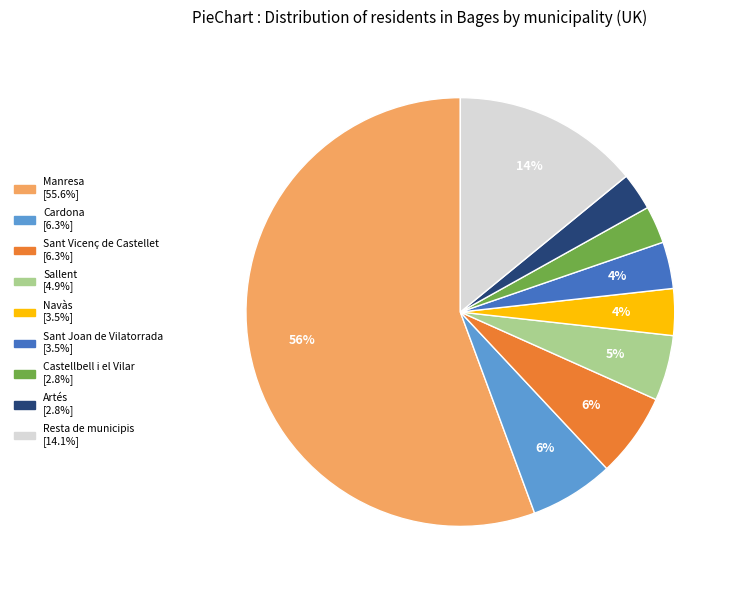

Count the number of slices in the pie.

9